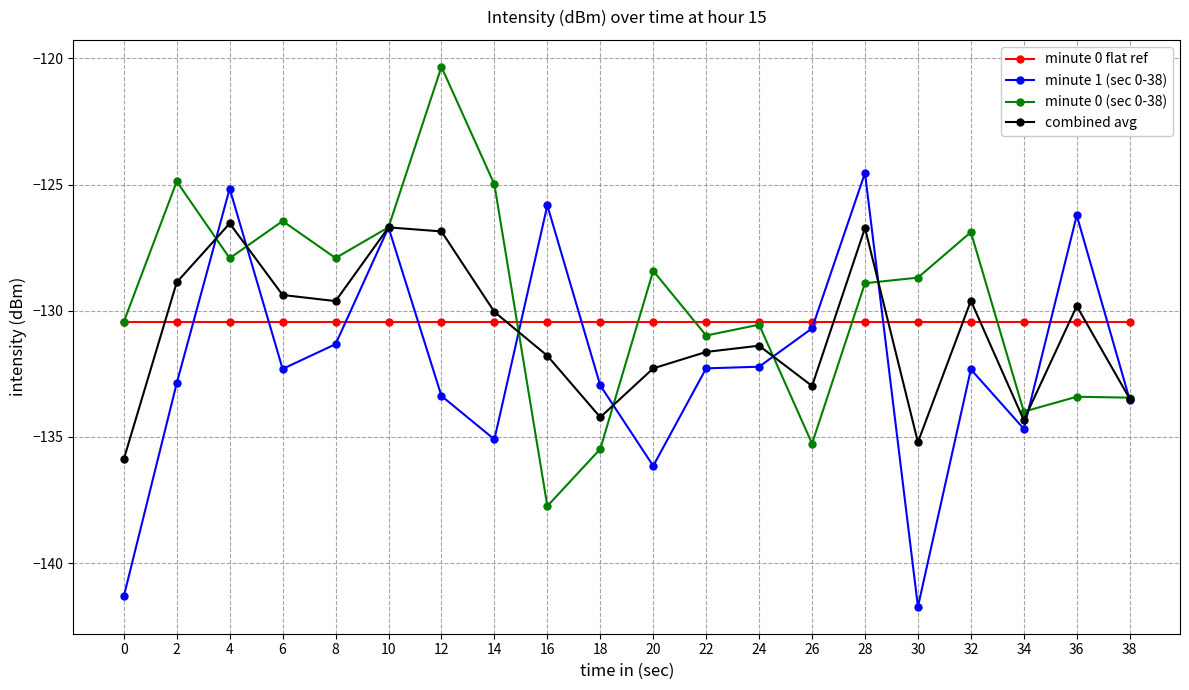

Which series has the largest total across all categories?

minute 0 (sec 0-38)